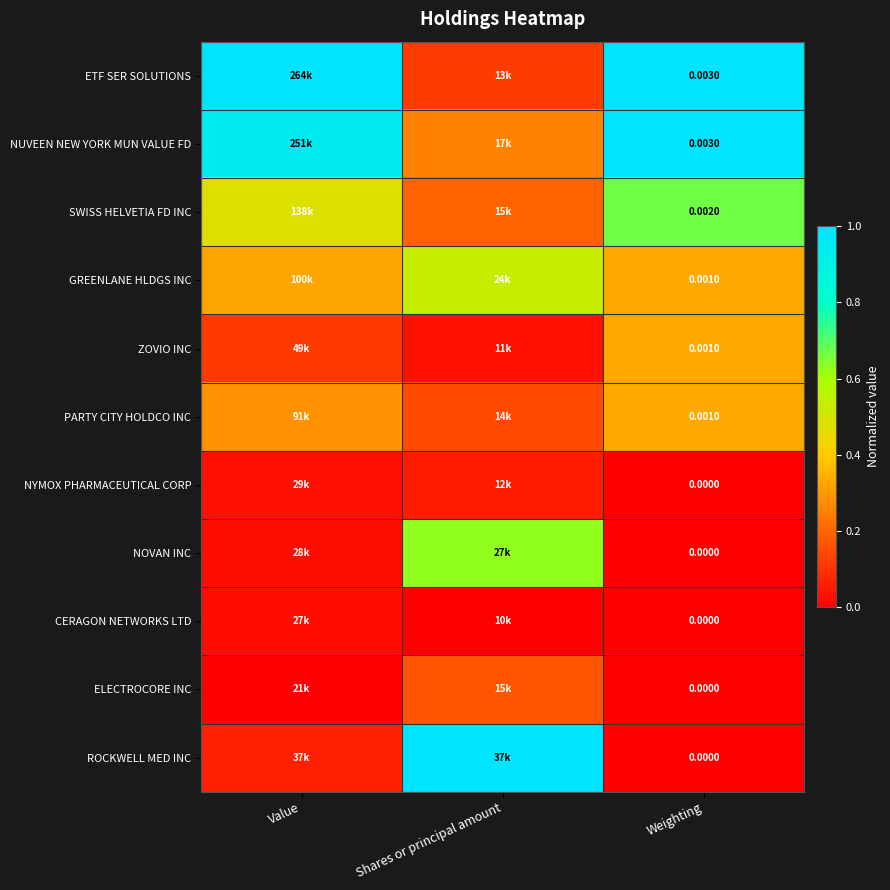

At which category does the chart reach its minimum across all series?

Weighting